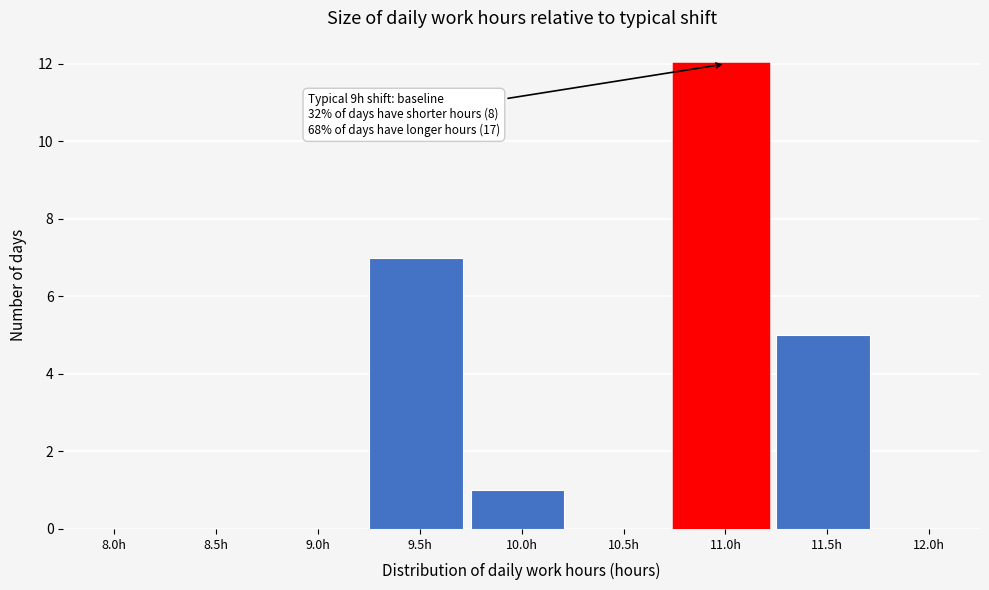

Reading left to right, transcribe all the data shown in this chart.

8.0h=0	8.5h=0	9.0h=0	9.5h=7	10.0h=1	10.5h=0	11.0h=12	11.5h=5	12.0h=0